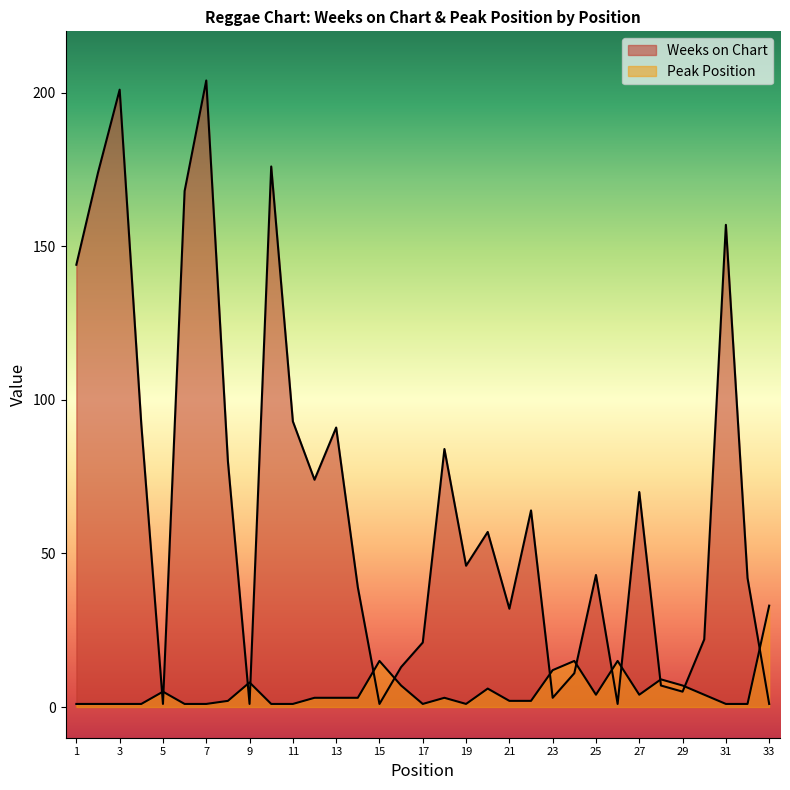

True or false: Peak Position and Weeks on Chart intersect in this chart.

True